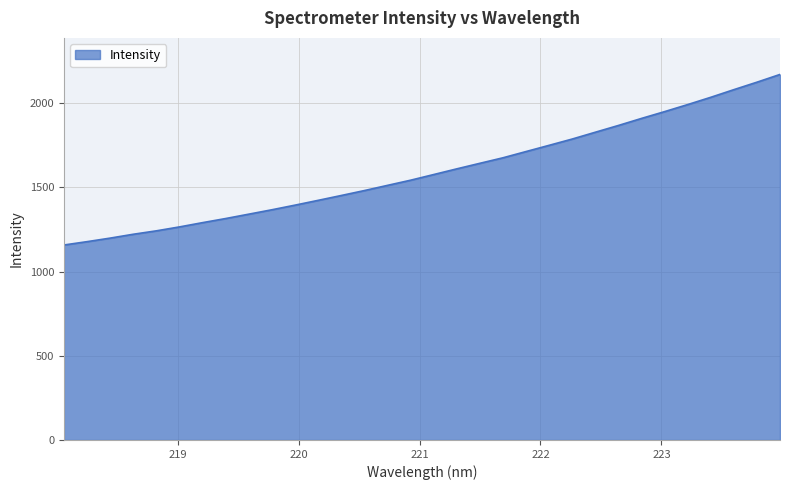

What is the smallest value displayed?

1157.8